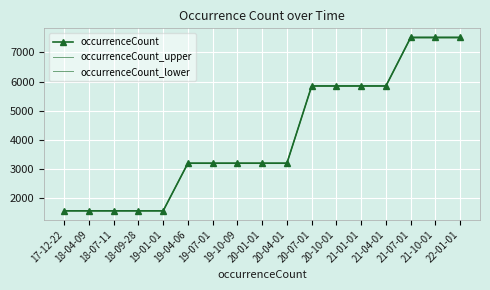

At which label is occurrenceCount_upper closest to 4549?

20-07-01